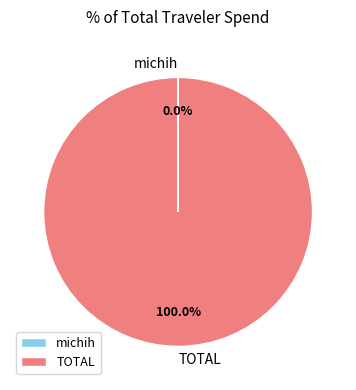

Which slice is the largest?

TOTAL